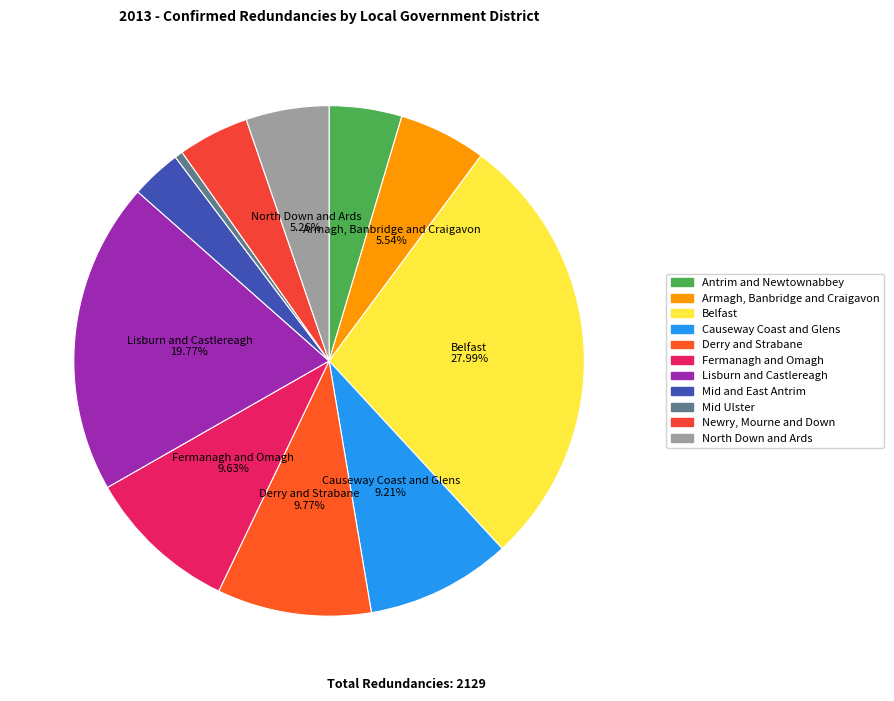

Rank the categories by value from lowest to highest.

Mid Ulster, Mid and East Antrim, Newry, Mourne and Down, Antrim and Newtownabbey, North Down and Ards, Armagh, Banbridge and Craigavon, Causeway Coast and Glens, Fermanagh and Omagh, Derry and Strabane, Lisburn and Castlereagh, Belfast